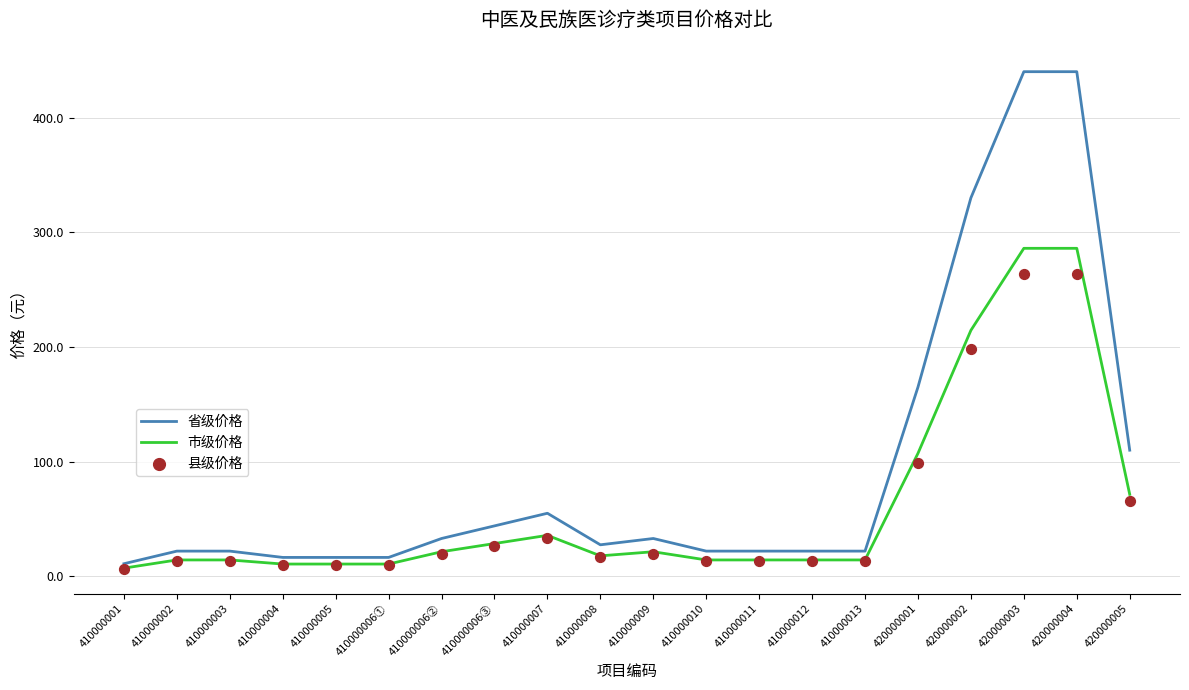

What are all the series names shown in the legend?

省级价格, 市级价格, 县级价格